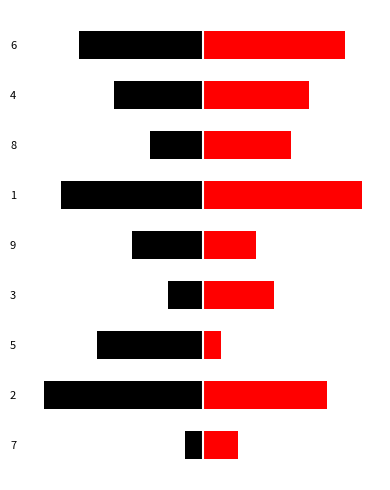

What is the sum of the col_3 values at 8 and 1?

-11